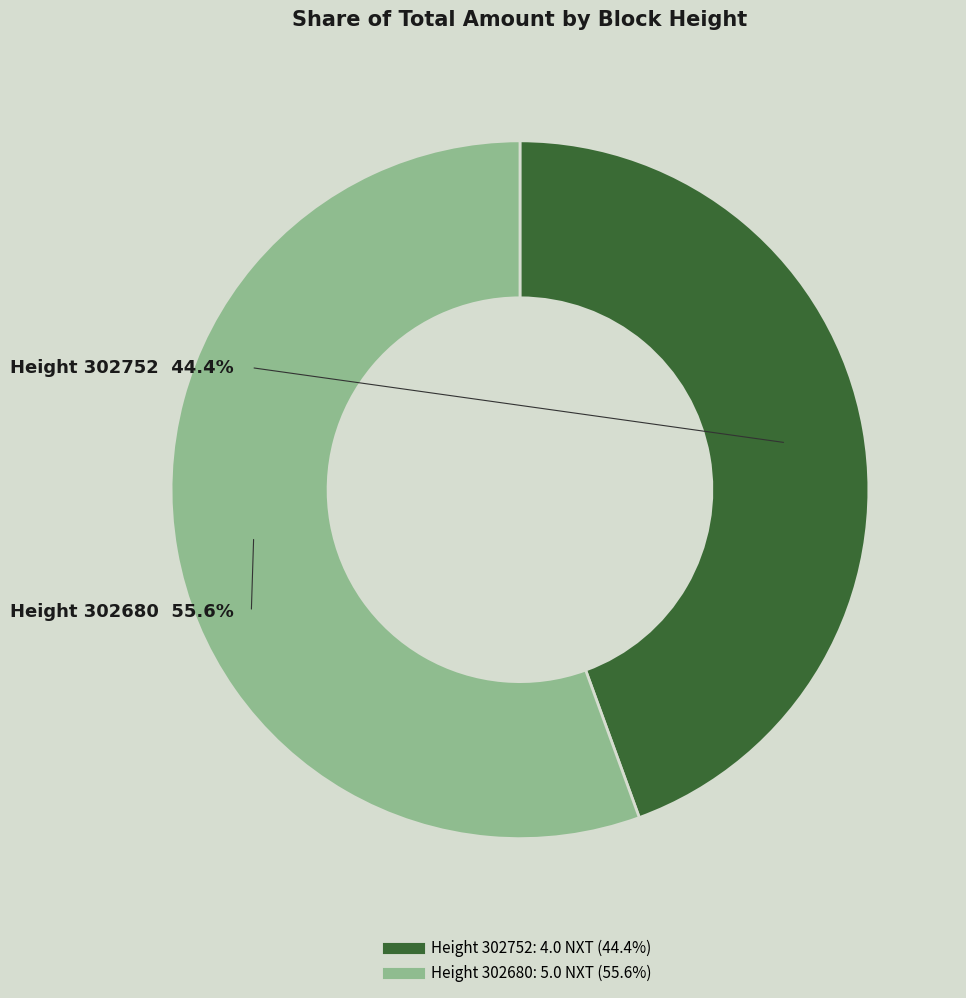

Do 302680 and 302752 together represent more than half of the pie?

Yes